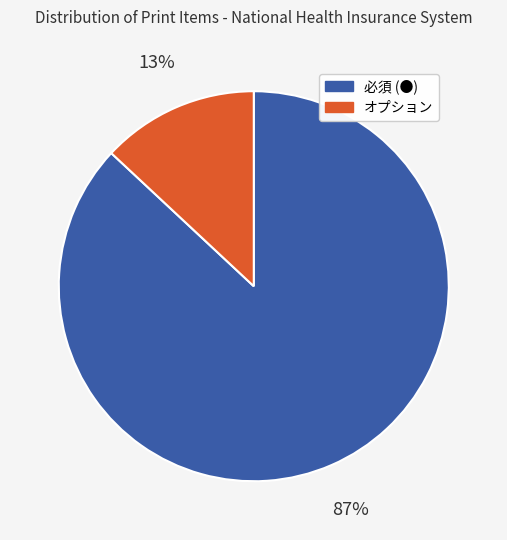

To the nearest percent, what percentage of the pie is 必須 (●)?

87%